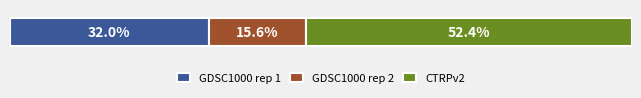

What are all the series names shown in the legend?

GDSC1000 rep 1, GDSC1000 rep 2, CTRPv2